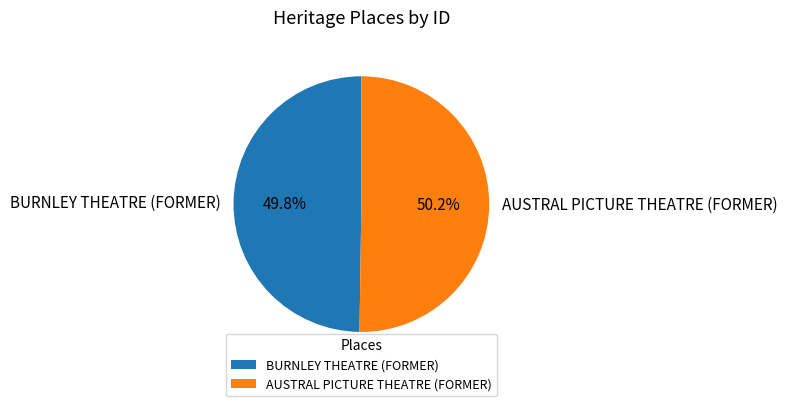

The AUSTRAL PICTURE THEATRE (FORMER) slice represents 43% of the pie. True or false?

False